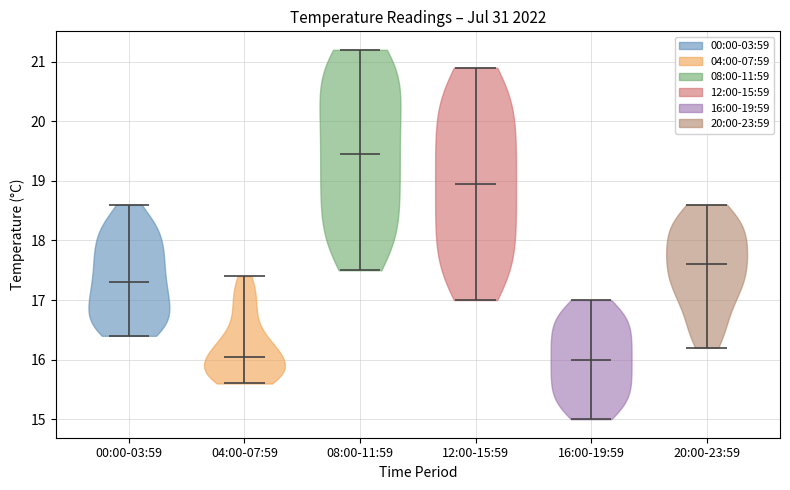

Reading left to right, read every violin against the y-axis: where its median line is, and the lowest and highest points it reaches. The values are not printed on the chart, so give them approximately, as read against the axis.

00:00-03:59: median line 17.3, lowest point 16.4, highest point 18.6
04:00-07:59: median line 16.1, lowest point 15.6, highest point 17.4
08:00-11:59: median line 19.5, lowest point 17.5, highest point 21.2
12:00-15:59: median line 19.0, lowest point 17.0, highest point 20.9
16:00-19:59: median line 16.0, lowest point 15.0, highest point 17.0
20:00-23:59: median line 17.6, lowest point 16.2, highest point 18.6